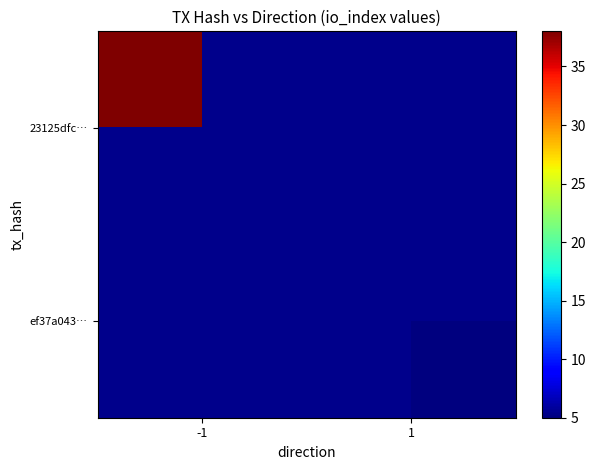

Is it true that ef37a043… equals 7.1 at 1?

False